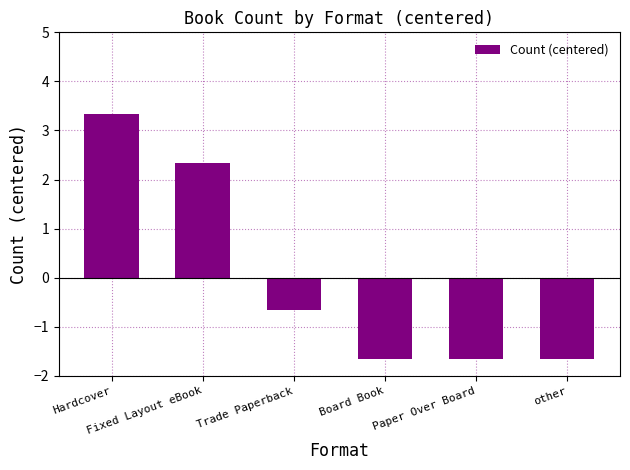

What is the label of the 6th bar from the left?

other